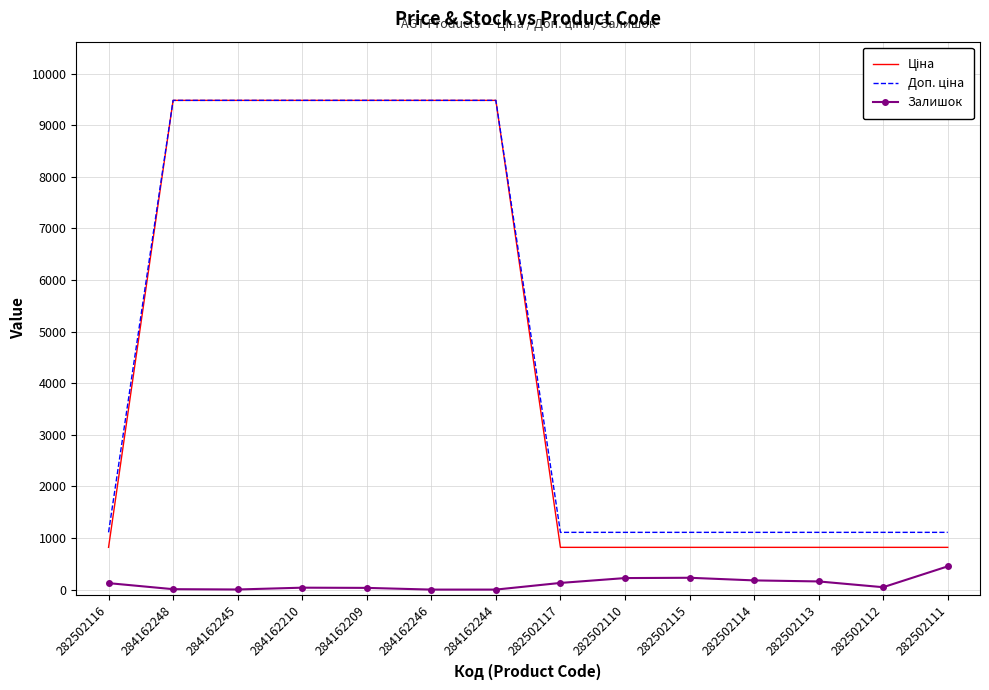

What is the spread (max minus min) of values at 282502111?

659.2